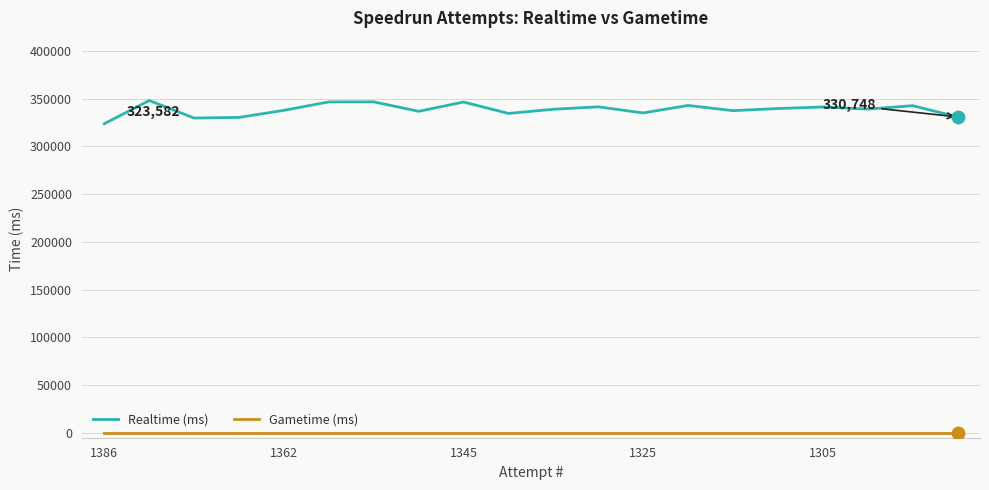

True or false: Gametime (ms) and Realtime (ms) cross at least once.

False